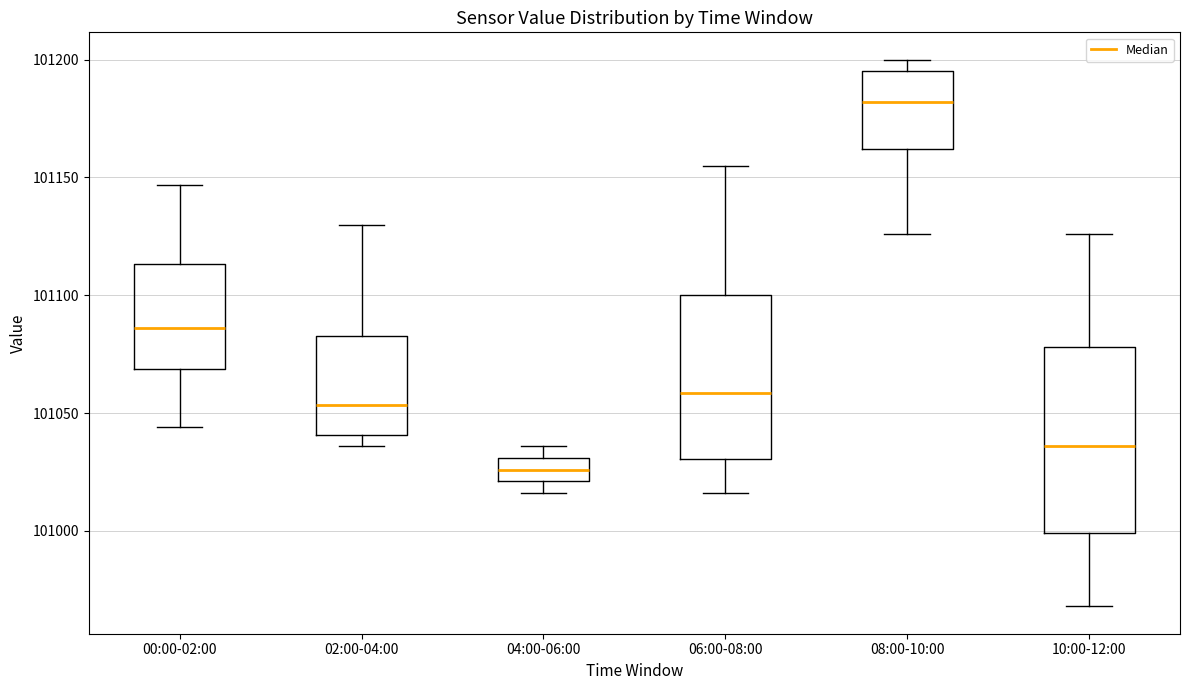

Where is the lower edge of the box for 10:00-12:00 on the y-axis? The values are not printed on the chart, so give them approximately, as read against the axis.

101000